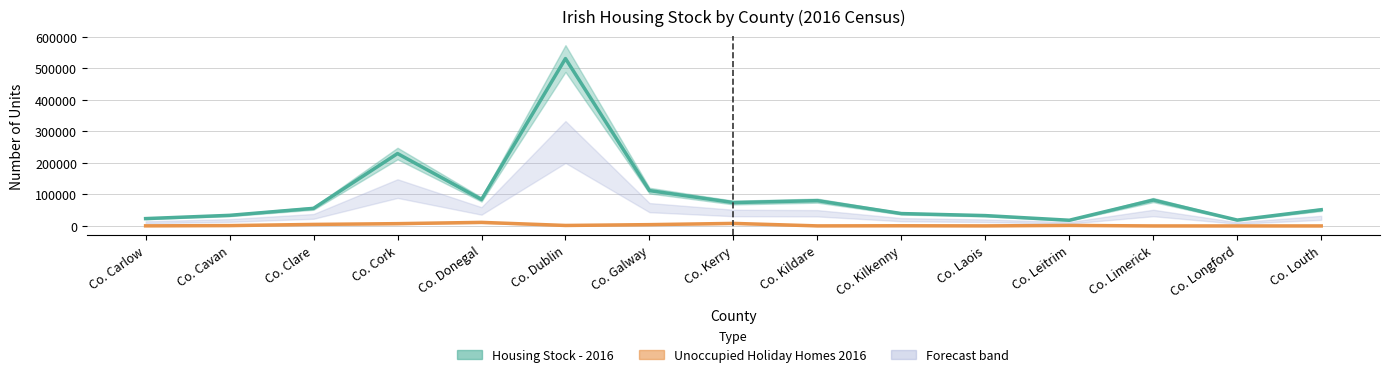

Does the chart have visible grid lines?

Yes